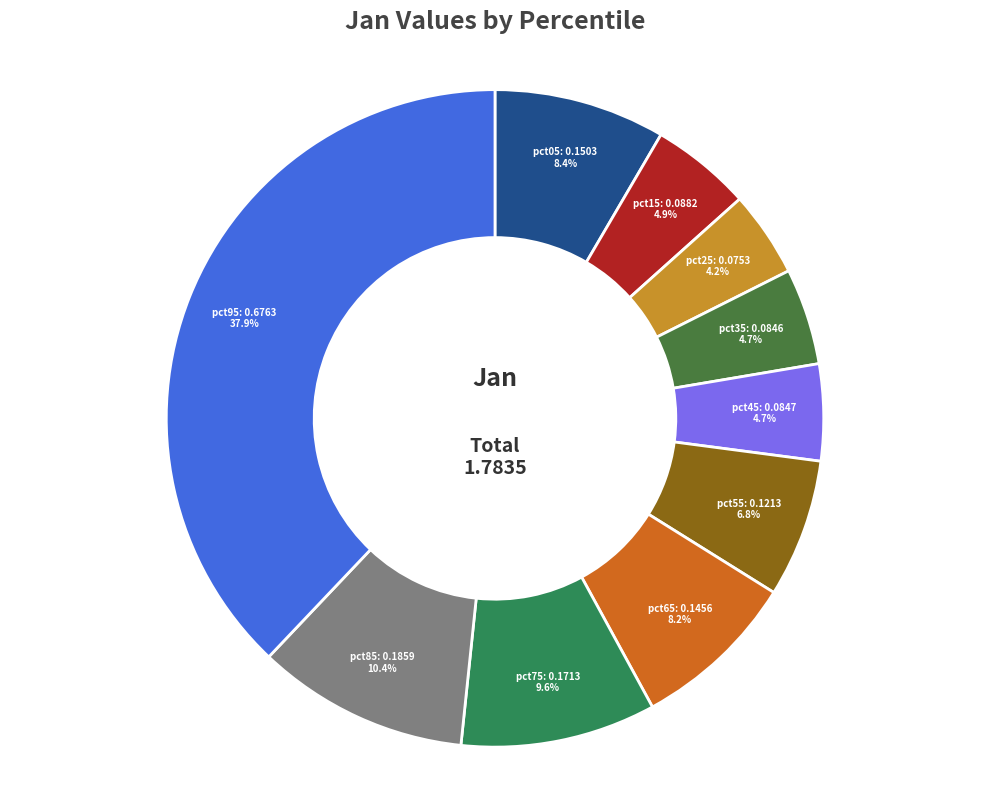

How many slices are in this pie chart?

10